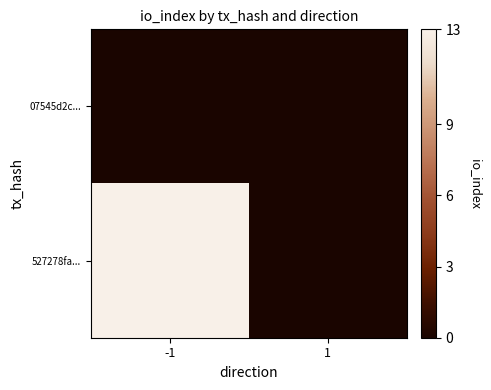

What is the greatest value displayed?

13